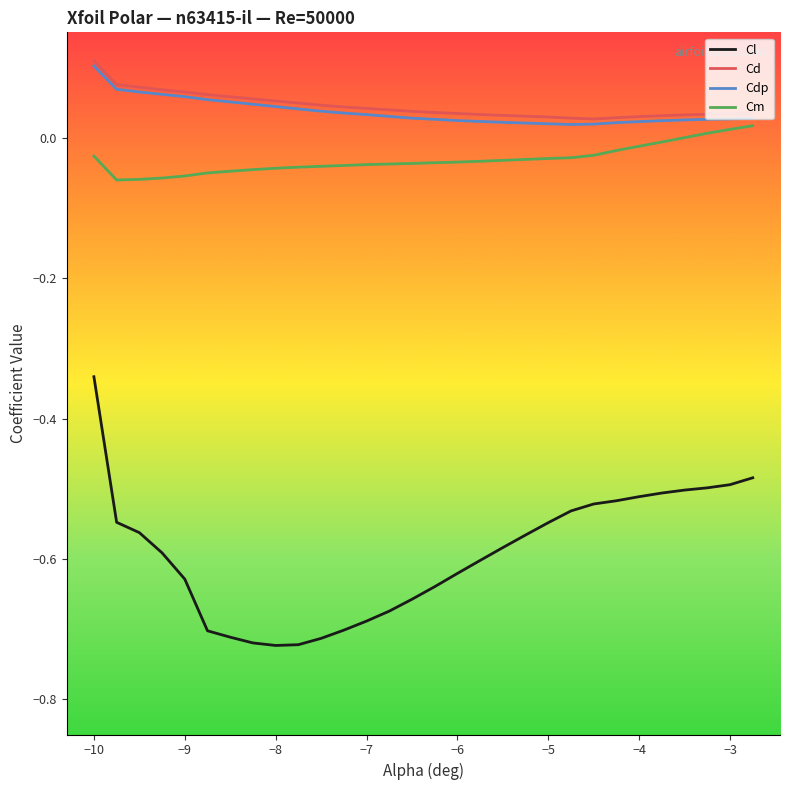

True or false: Cl and Cm intersect in this chart.

False